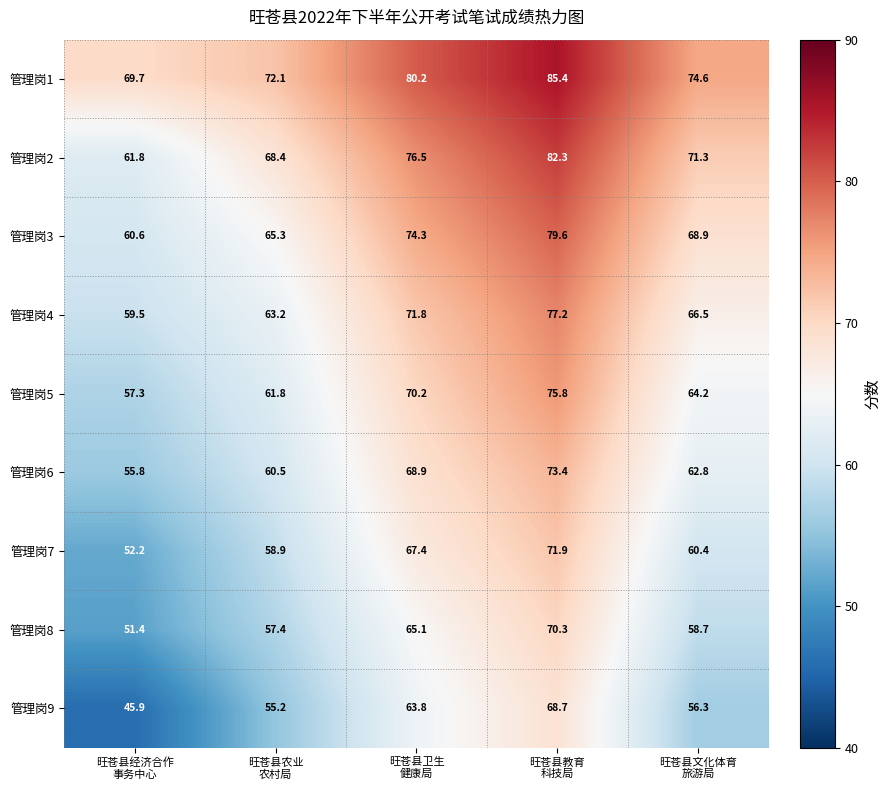

Which series has the largest range (max minus min)?

管理岗9